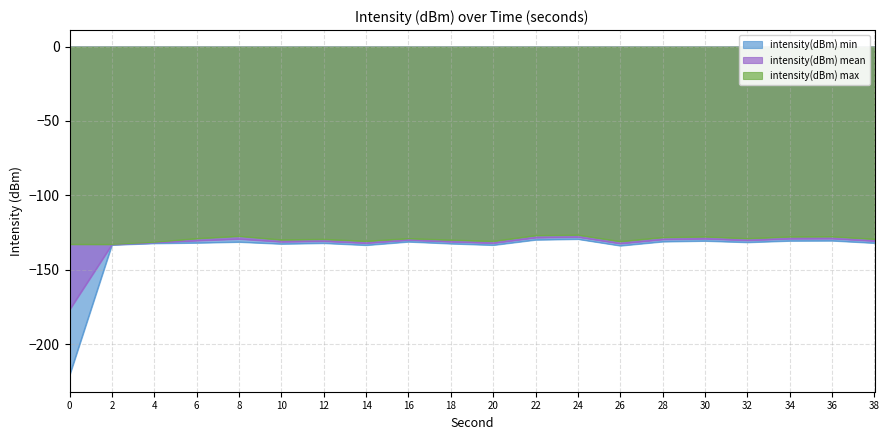

What is the sum of the intensity(dBm) mean values at 34 and 12?

-260.0